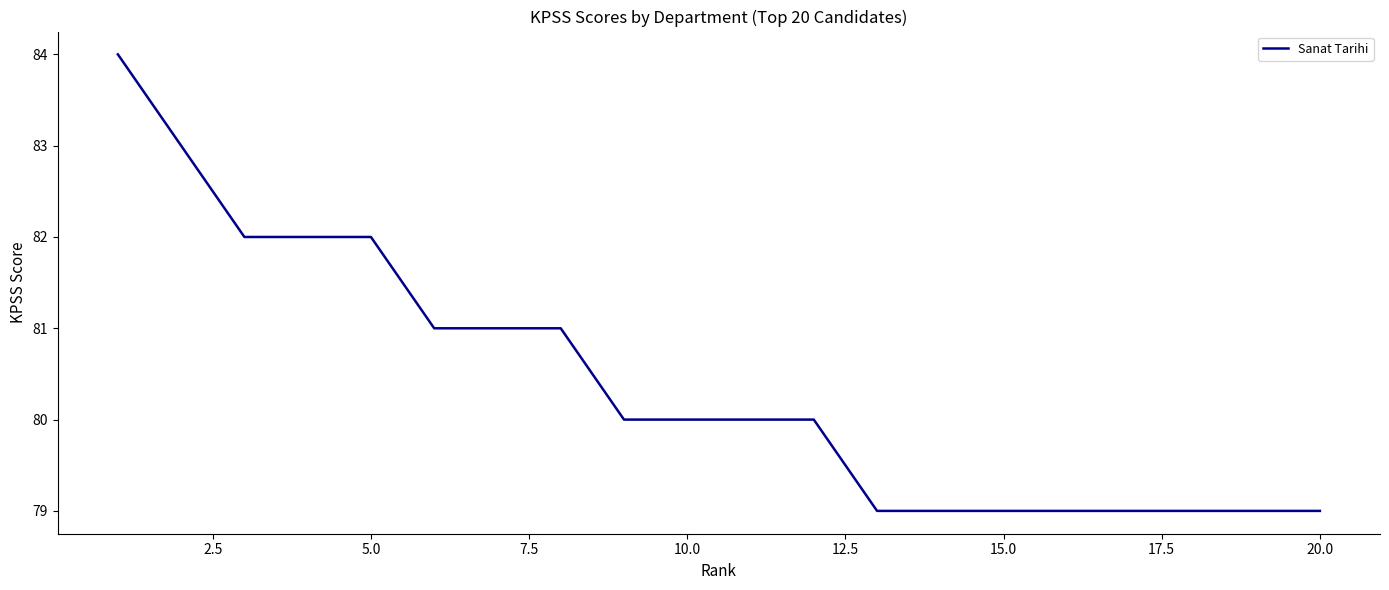

What is the greatest value displayed?

84